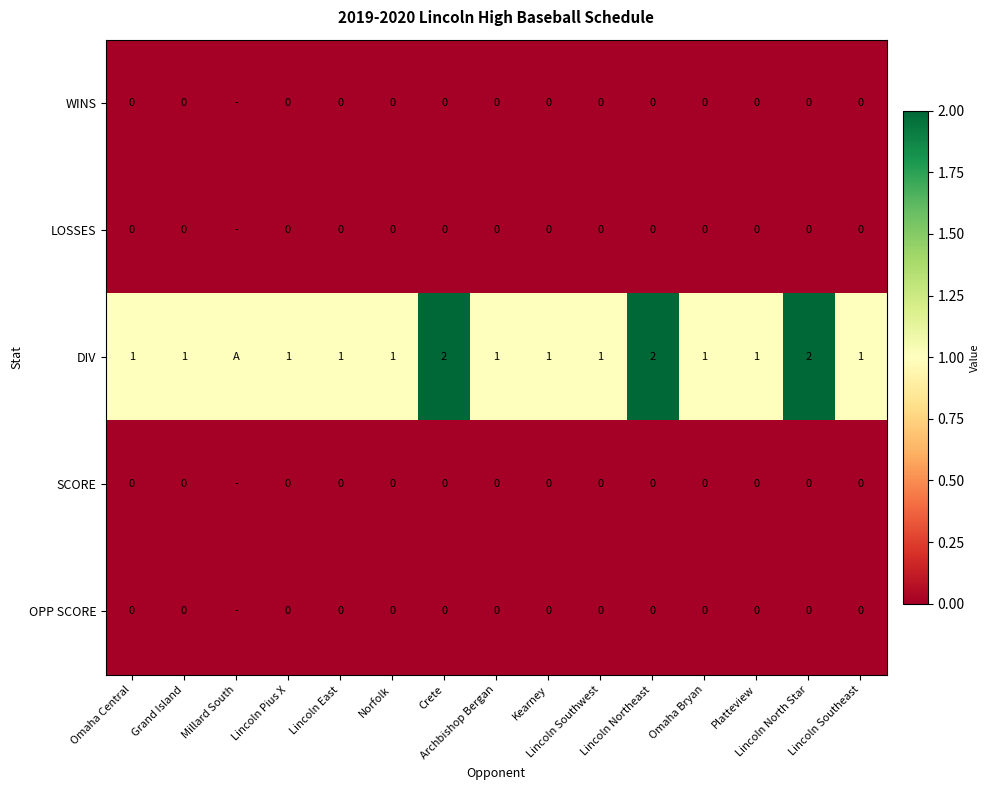

Which category has the lowest value in the WINS series?

Omaha Central